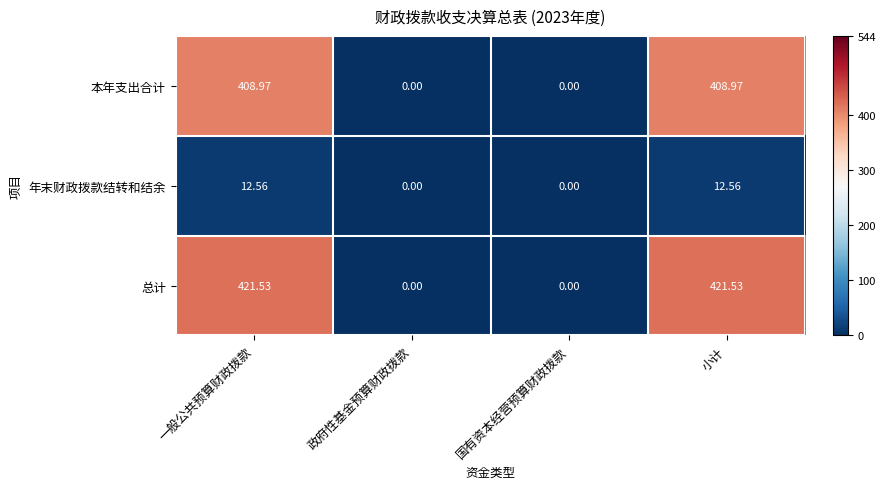

Rank the series by their maximum value, from lowest to highest.

年末财政拨款结转和结余, 本年支出合计, 总计